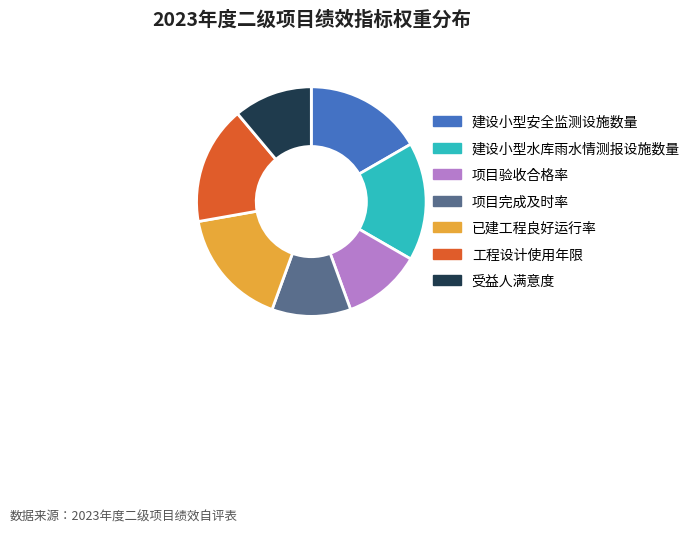

Does 项目验收合格率 represent more than half of the total?

No